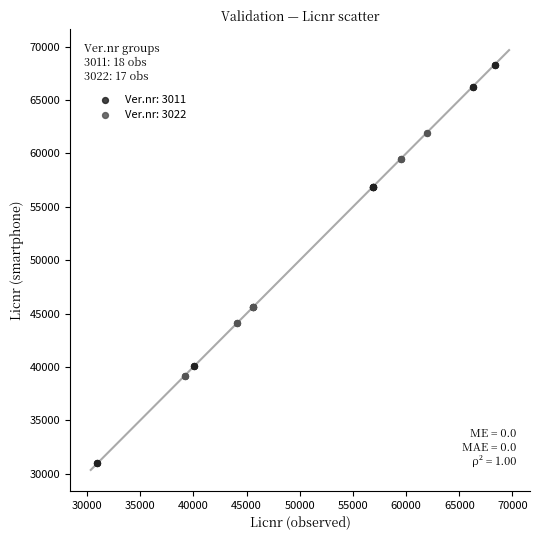

Which series reaches the maximum Y coordinate?

Ver.nr: 3011